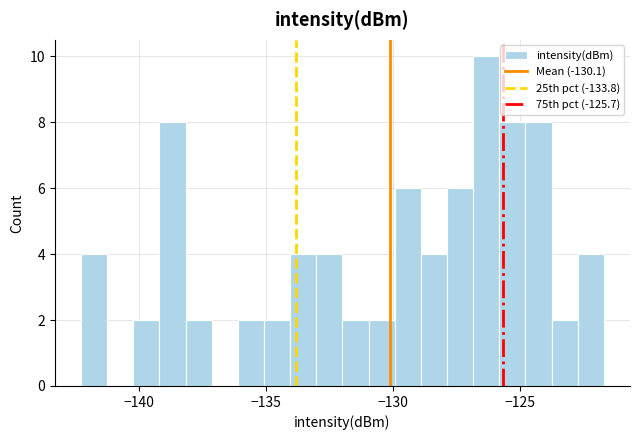

Read against the x-axis, roughly where is the centre of the tallest bar?

-126.5